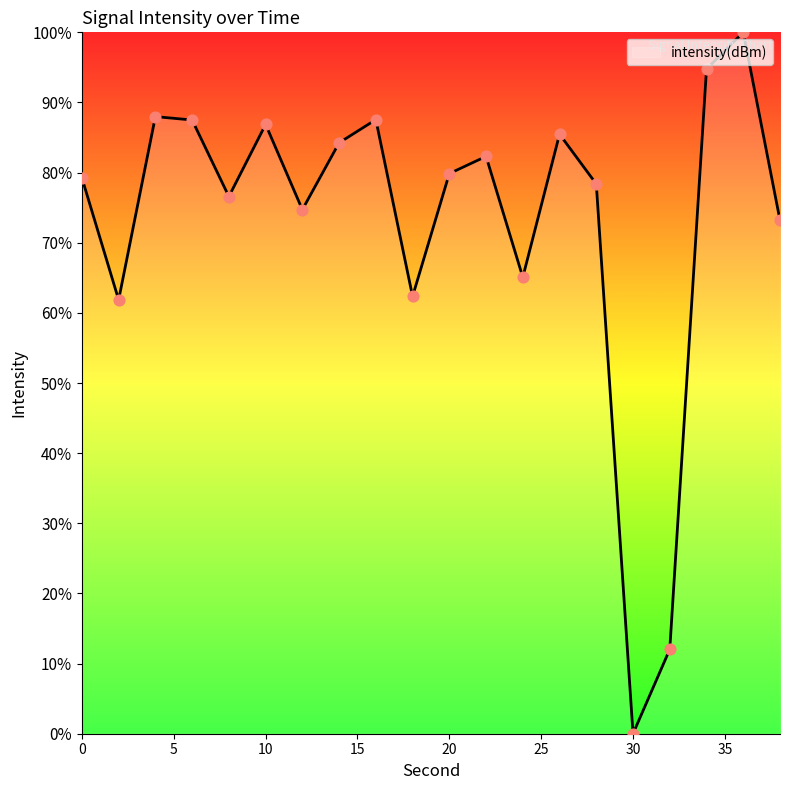

What is the difference between the maximum and minimum values?

100.0